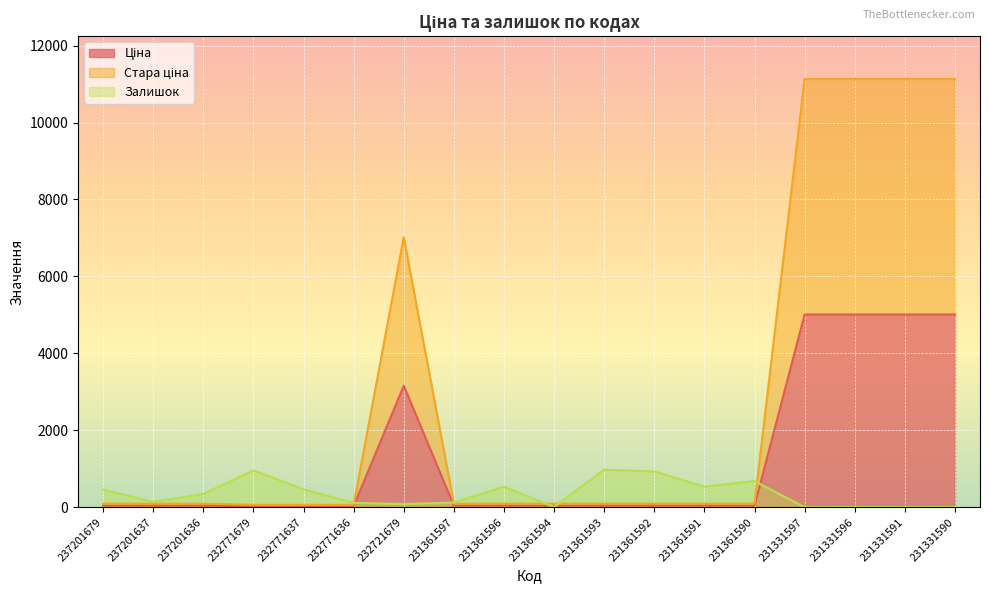

True or false: Залишок and Ціна cross at least once.

True